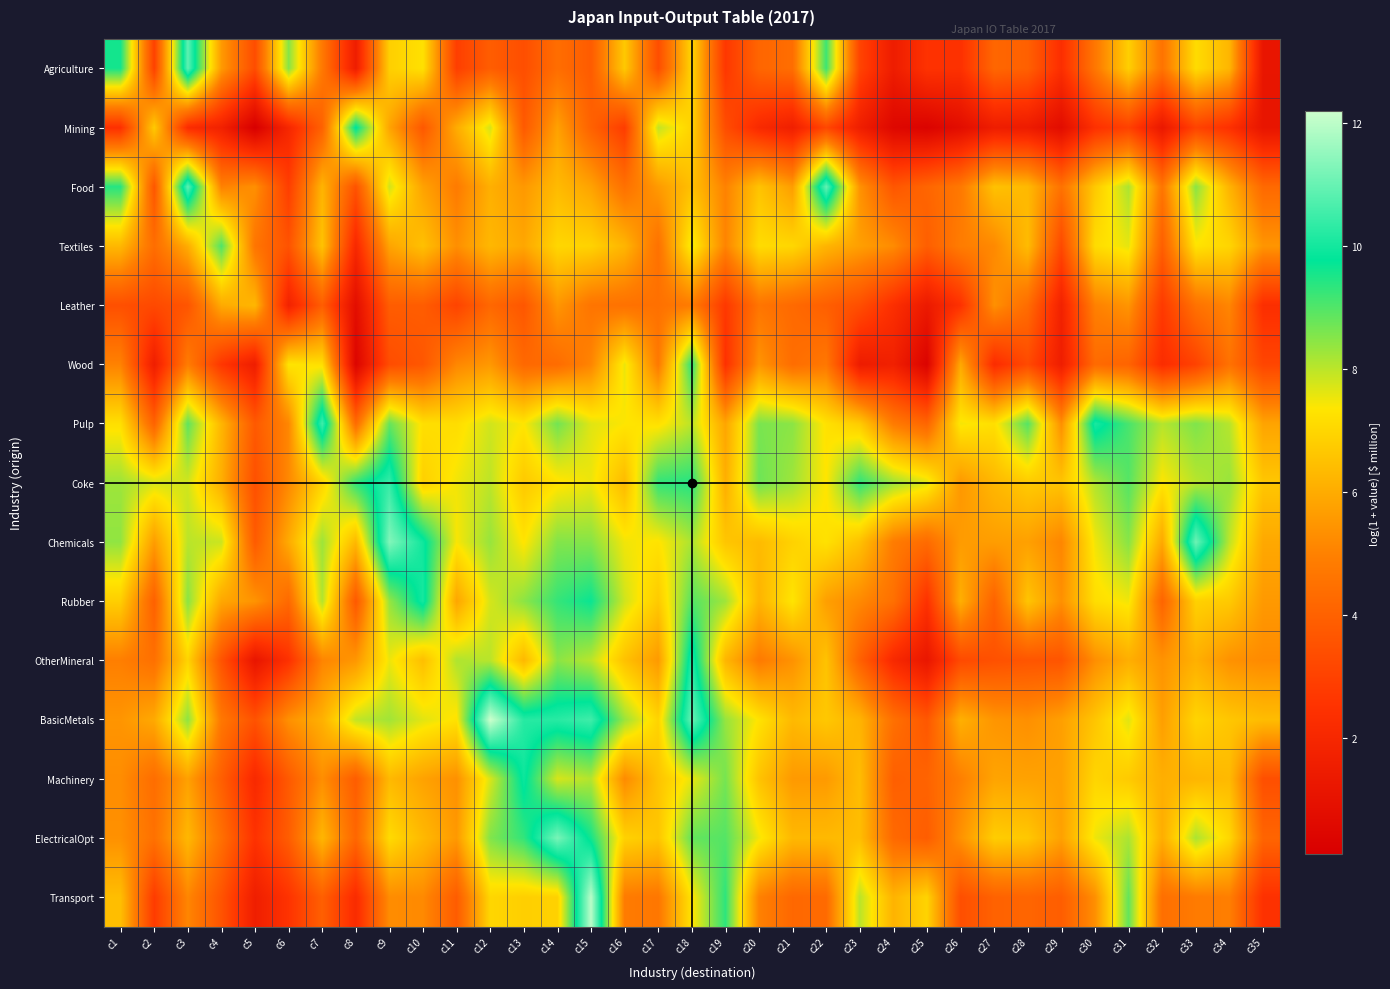

Reading left to right, list all the values displayed in this chart.

Agriculture: c1=9.6	c2=3.0	c3=10.9	c4=5.6	c5=3.3	c6=8.5	c7=4.8	c8=1.5	c9=6.9	c10=7.3	c11=2.9	c12=3.9	c13=3.4	c14=4.4	c15=3.8	c16=6.7	c17=3.4	c18=7.0	c19=2.7	c20=4.1	c21=4.4	c22=9.2	c23=3.1	c24=1.5	c25=2.5	c26=2.4	c27=4.2	c28=4.0	c29=2.3	c30=4.7	c31=6.8	c32=4.6	c33=7.2	c34=6.2	c35=1.2
Mining: c1=2.4	c2=6.7	c3=2.3	c4=1.7	c5=0.1	c6=2.0	c7=4.0	c8=9.9	c9=5.8	c10=3.7	c11=6.0	c12=7.8	c13=3.8	c14=5.7	c15=4.0	c16=2.8	c17=7.9	c18=6.9	c19=3.4	c20=2.1	c21=1.6	c22=3.2	c23=1.6	c24=0.5	c25=0.3	c26=0.8	c27=1.5	c28=1.4	c29=0.7	c30=2.4	c31=3.0	c32=1.3	c33=3.0	c34=2.4	c35=1.1
Food: c1=9.4	c2=3.6	c3=10.9	c4=5.0	c5=5.3	c6=2.9	c7=6.2	c8=3.5	c9=7.8	c10=5.8	c11=4.8	c12=6.1	c13=5.5	c14=6.4	c15=5.8	c16=4.5	c17=5.6	c18=6.5	c19=5.0	c20=6.6	c21=5.7	c22=11.0	c23=5.4	c24=3.7	c25=4.1	c26=4.7	c27=6.5	c28=6.3	c29=4.5	c30=6.7	c31=8.2	c32=4.6	c33=8.5	c34=6.2	c35=4.3
Textiles: c1=6.3	c2=4.4	c3=6.0	c4=9.0	c5=4.6	c6=3.5	c7=6.6	c8=2.1	c9=5.8	c10=6.5	c11=5.3	c12=6.3	c13=5.9	c14=7.0	c15=6.9	c16=6.2	c17=4.5	c18=7.6	c19=5.1	c20=7.2	c21=7.0	c22=6.2	c23=5.7	c24=5.2	c25=3.9	c26=4.9	c27=5.2	c28=6.4	c29=3.2	c30=7.2	c31=7.6	c32=3.9	c33=7.3	c34=7.0	c35=5.5
Leather: c1=3.4	c2=3.2	c3=3.6	c4=6.0	c5=6.3	c6=1.8	c7=3.9	c8=0.8	c9=3.9	c10=3.9	c11=3.1	c12=4.2	c13=3.7	c14=5.5	c15=4.6	c16=4.5	c17=4.5	c18=4.8	c19=2.7	c20=4.6	c21=4.3	c22=3.9	c23=3.4	c24=2.3	c25=1.4	c26=2.5	c27=5.3	c28=4.4	c29=1.7	c30=5.0	c31=5.5	c32=2.7	c33=4.5	c34=5.1	c35=2.3
Wood: c1=5.0	c2=1.6	c3=4.8	c4=2.6	c5=1.5	c6=7.3	c7=7.2	c8=0.4	c9=3.3	c10=3.7	c11=5.1	c12=5.5	c13=4.2	c14=4.3	c15=5.1	c16=7.6	c17=4.8	c18=9.4	c19=2.5	c20=5.5	c21=4.4	c22=4.7	c23=1.5	c24=1.7	c25=0.3	c26=5.9	c27=2.3	c28=3.3	c29=1.6	c30=4.3	c31=4.1	c32=2.3	c33=3.0	c34=4.5	c35=3.1
Pulp: c1=7.2	c2=4.1	c3=8.9	c4=6.2	c5=3.8	c6=5.1	c7=10.6	c8=4.3	c9=8.8	c10=7.2	c11=7.2	c12=7.8	c13=7.4	c14=8.7	c15=7.7	c16=7.4	c17=7.2	c18=8.0	c19=5.8	c20=8.6	c21=8.5	c22=7.3	c23=6.7	c24=4.8	c25=4.1	c26=7.5	c27=7.2	c28=9.0	c29=5.3	c30=10.1	c31=9.1	c32=8.1	c33=8.6	c34=8.0	c35=5.8
Coke: c1=8.3	c2=7.8	c3=7.8	c4=6.1	c5=3.4	c6=5.2	c7=6.9	c8=9.3	c9=10.4	c10=6.9	c11=7.5	c12=8.0	c13=6.7	c14=7.3	c15=7.5	c16=6.3	c17=9.3	c18=9.4	c19=6.1	c20=8.7	c21=8.3	c22=7.4	c23=9.3	c24=8.3	c25=7.7	c26=5.5	c27=6.3	c28=6.7	c29=6.6	c30=8.1	c31=9.0	c32=7.4	c33=8.0	c34=8.3	c35=6.6
Chemicals: c1=8.4	c2=5.6	c3=8.0	c4=7.9	c5=3.8	c6=6.0	c7=8.3	c8=6.3	c9=11.3	c10=10.0	c11=7.4	c12=8.3	c13=7.3	c14=8.5	c15=8.5	c16=7.5	c17=7.3	c18=8.2	c19=6.6	c20=6.4	c21=6.9	c22=7.3	c23=6.5	c24=4.8	c25=4.3	c26=5.6	c27=5.6	c28=5.7	c29=5.1	c30=7.5	c31=8.5	c32=5.9	c33=11.1	c34=8.0	c35=5.9
Rubber: c1=6.8	c2=4.0	c3=8.5	c4=5.9	c5=5.4	c6=4.3	c7=8.1	c8=3.7	c9=8.4	c10=10.0	c11=5.8	c12=7.8	c13=8.4	c14=9.3	c15=9.7	c16=7.8	c17=6.7	c18=9.0	c19=8.3	c20=6.2	c21=7.4	c22=5.7	c23=5.2	c24=4.5	c25=2.5	c26=6.1	c27=4.1	c28=6.6	c29=5.3	c30=7.2	c31=7.5	c32=4.1	c33=6.9	c34=6.7	c35=5.6
OtherMineral: c1=4.9	c2=4.5	c3=7.0	c4=3.6	c5=1.1	c6=2.5	c7=5.1	c8=5.5	c9=7.5	c10=6.5	c11=8.1	c12=8.0	c13=6.3	c14=8.5	c15=8.0	c16=6.5	c17=5.6	c18=10.2	c19=6.3	c20=4.8	c21=5.4	c22=6.6	c23=4.0	c24=2.1	c25=1.2	c26=3.3	c27=3.5	c28=3.6	c29=3.6	c30=5.3	c31=6.1	c32=5.4	c33=6.1	c34=5.4	c35=5.2
BasicMetals: c1=5.5	c2=5.9	c3=8.4	c4=4.7	c5=3.5	c6=5.4	c7=6.1	c8=7.9	c9=8.2	c10=7.6	c11=7.3	c12=12.2	c13=10.2	c14=10.2	c15=10.5	c16=8.3	c17=7.0	c18=11.0	c19=8.4	c20=7.3	c21=6.3	c22=6.7	c23=6.2	c24=4.5	c25=3.7	c26=6.1	c27=5.5	c28=5.3	c29=5.7	c30=6.6	c31=7.7	c32=5.7	c33=7.0	c34=6.6	c35=6.4
Machinery: c1=5.3	c2=4.4	c3=5.7	c4=3.9	c5=2.1	c6=3.8	c7=5.3	c8=3.9	c9=6.3	c10=5.8	c11=5.3	c12=7.7	c13=9.9	c14=7.7	c15=8.1	c16=5.2	c17=6.6	c18=7.6	c19=8.7	c20=6.6	c21=5.6	c22=5.6	c23=6.4	c24=3.9	c25=4.1	c26=4.9	c27=5.8	c28=5.8	c29=5.7	c30=7.0	c31=6.7	c32=6.1	c33=6.2	c34=6.3	c35=3.4
ElectricalOpt: c1=5.4	c2=4.5	c3=6.3	c4=4.5	c5=2.5	c6=3.9	c7=6.3	c8=4.2	c9=7.1	c10=6.3	c11=5.5	c12=8.5	c13=9.3	c14=11.2	c15=9.6	c16=6.9	c17=6.6	c18=8.8	c19=9.0	c20=7.5	c21=6.3	c22=6.3	c23=6.4	c24=4.3	c25=3.9	c26=5.4	c27=6.8	c28=6.7	c29=5.7	c30=7.5	c31=8.1	c32=6.0	c33=8.2	c34=7.0	c35=4.1
Transport: c1=6.4	c2=2.8	c3=5.1	c4=3.6	c5=1.6	c6=2.5	c7=4.0	c8=2.2	c9=5.2	c10=5.2	c11=3.8	c12=7.0	c13=6.8	c14=6.9	c15=12.0	c16=4.8	c17=4.7	c18=7.3	c19=9.3	c20=5.0	c21=4.2	c22=4.3	c23=8.0	c24=6.2	c25=7.0	c26=3.4	c27=4.0	c28=4.1	c29=3.9	c30=5.3	c31=8.8	c32=4.4	c33=4.8	c34=4.9	c35=2.5